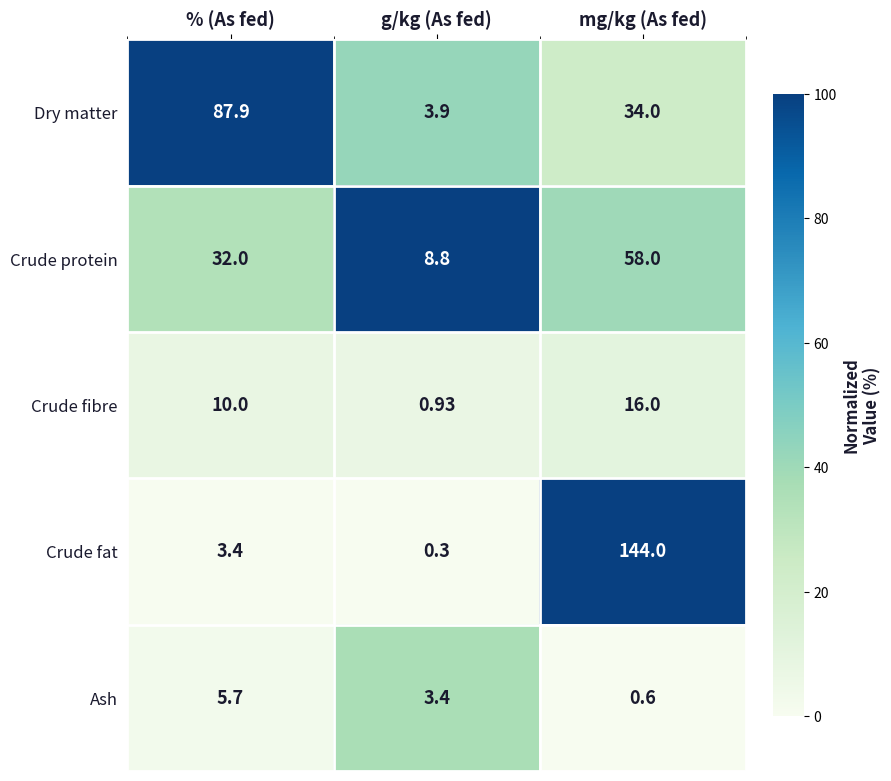

Which series has the largest range (max minus min)?

Crude fat